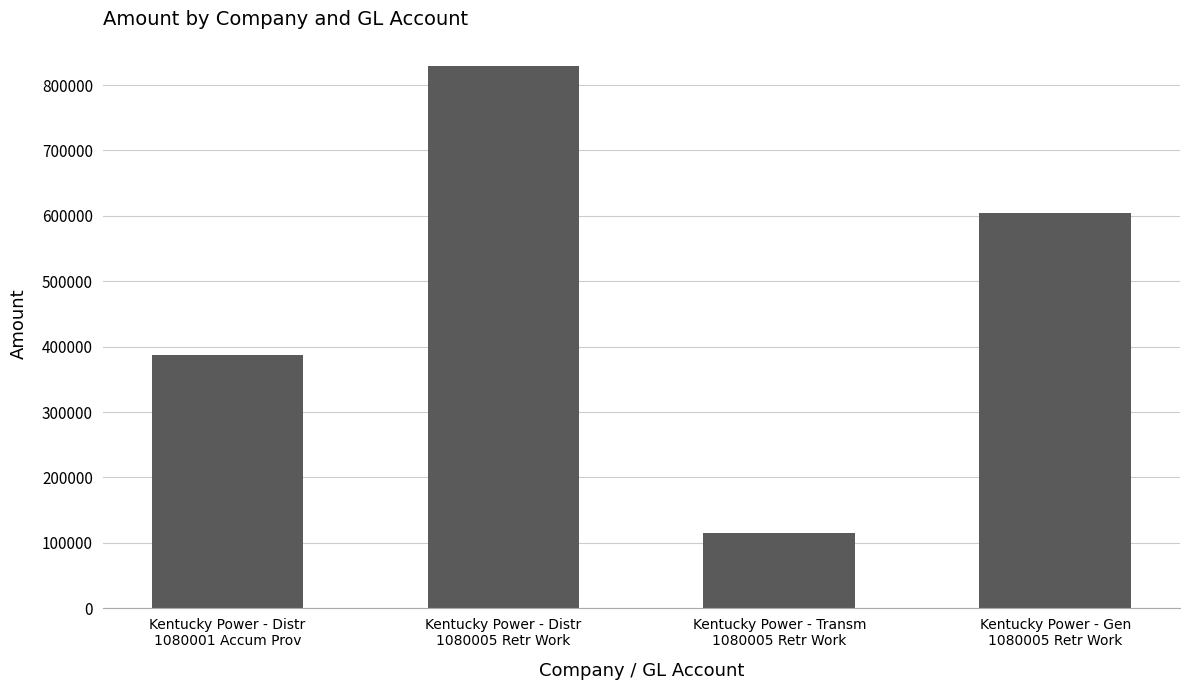

Are the bars grouped side by side (vs. stacked)?

No